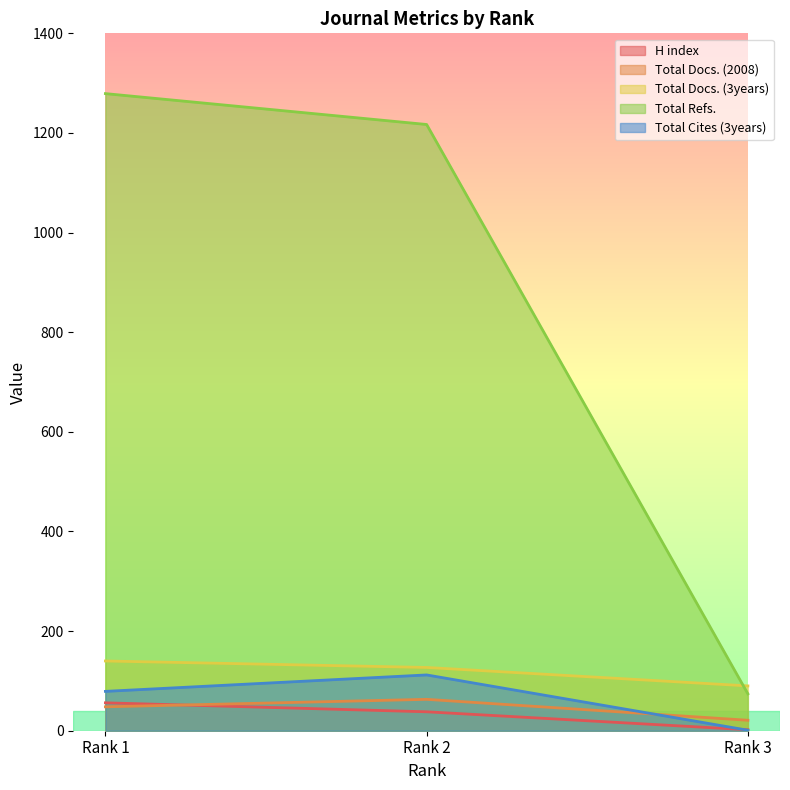

What is the highest value of the Total Docs. (2008) series?

63